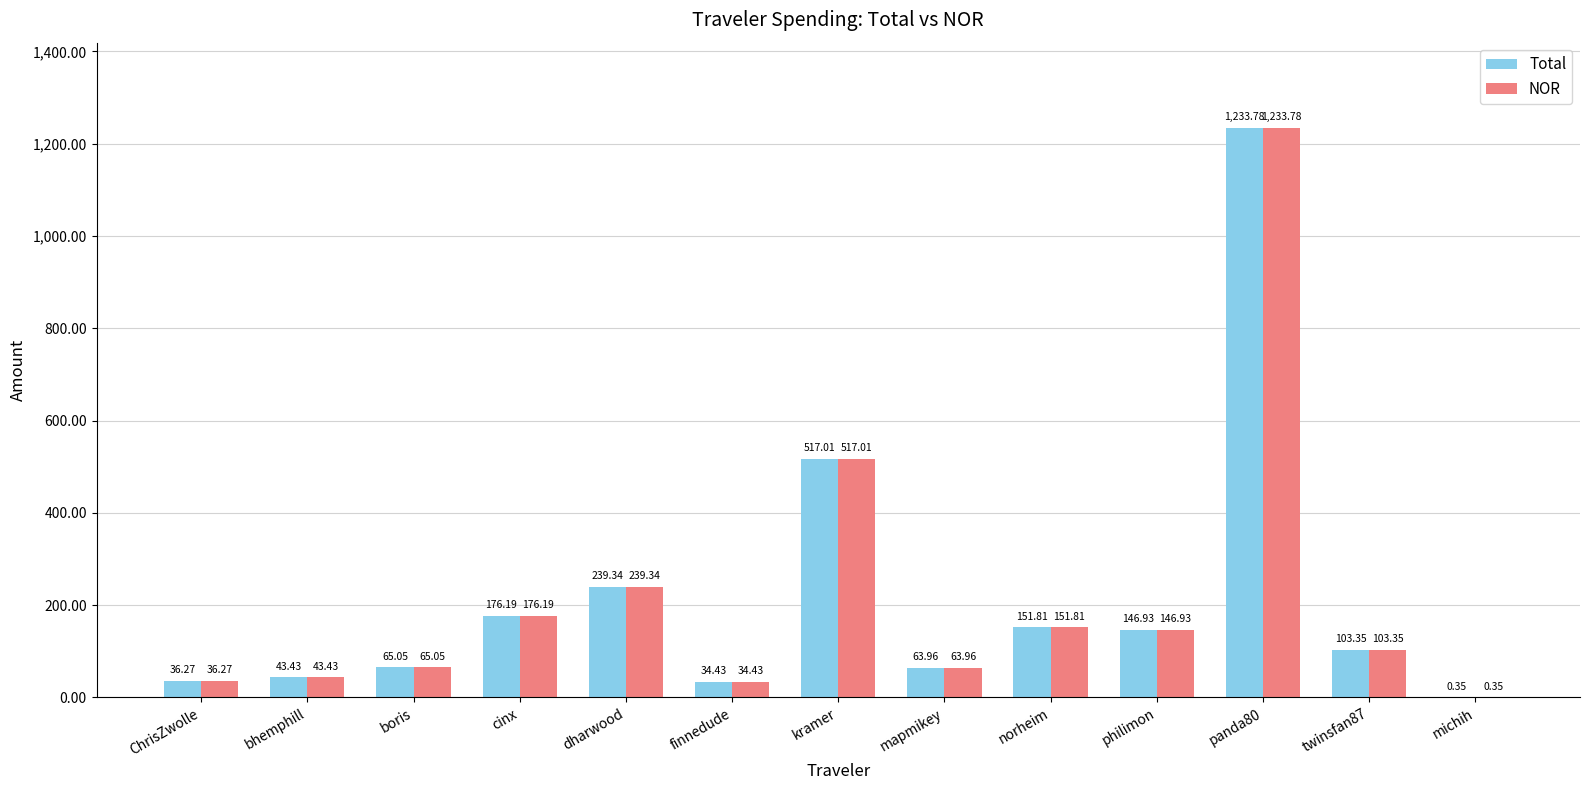

What is the sum of the Total values at finnedude and bhemphill?

77.9